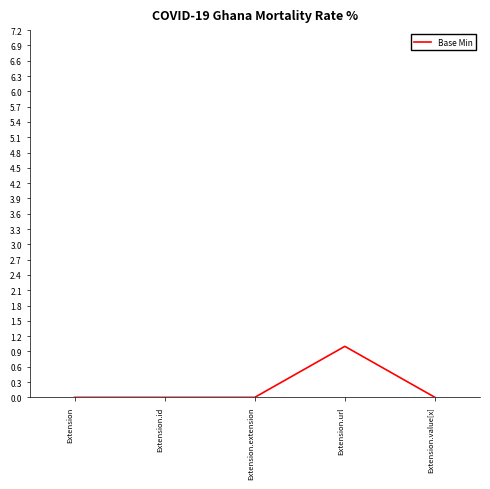

How many lines are shown in the chart?

1